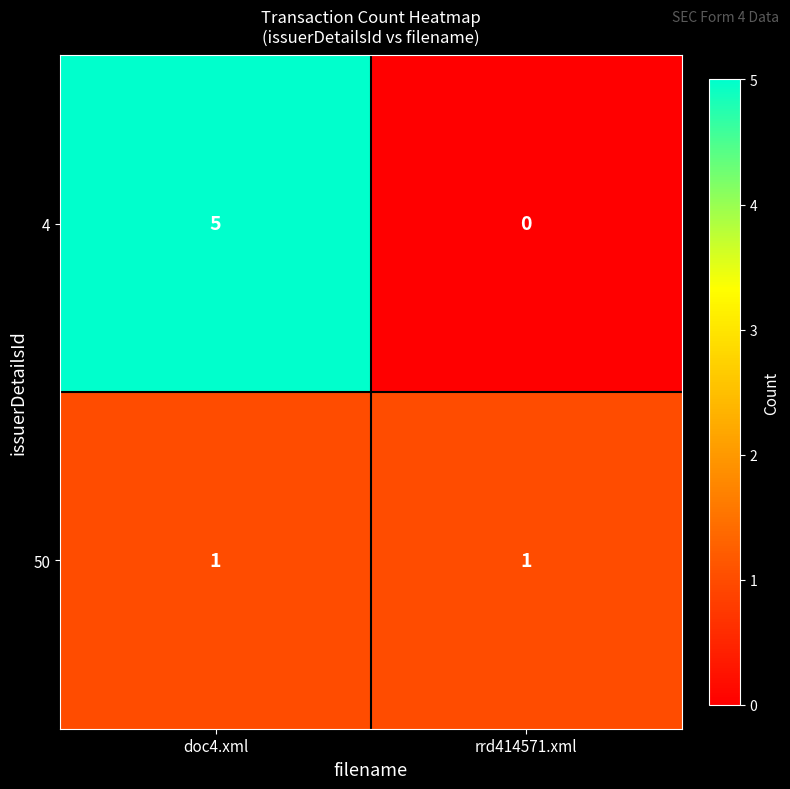

At how many categories does at least one series exceed 3?

1